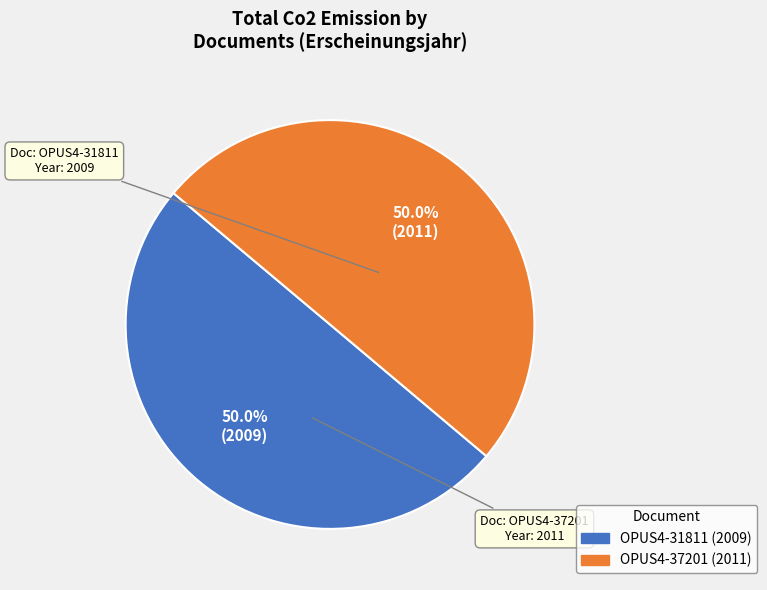

Approximately how many times larger is the value at OPUS4-37201 compared to OPUS4-31811?

1.0